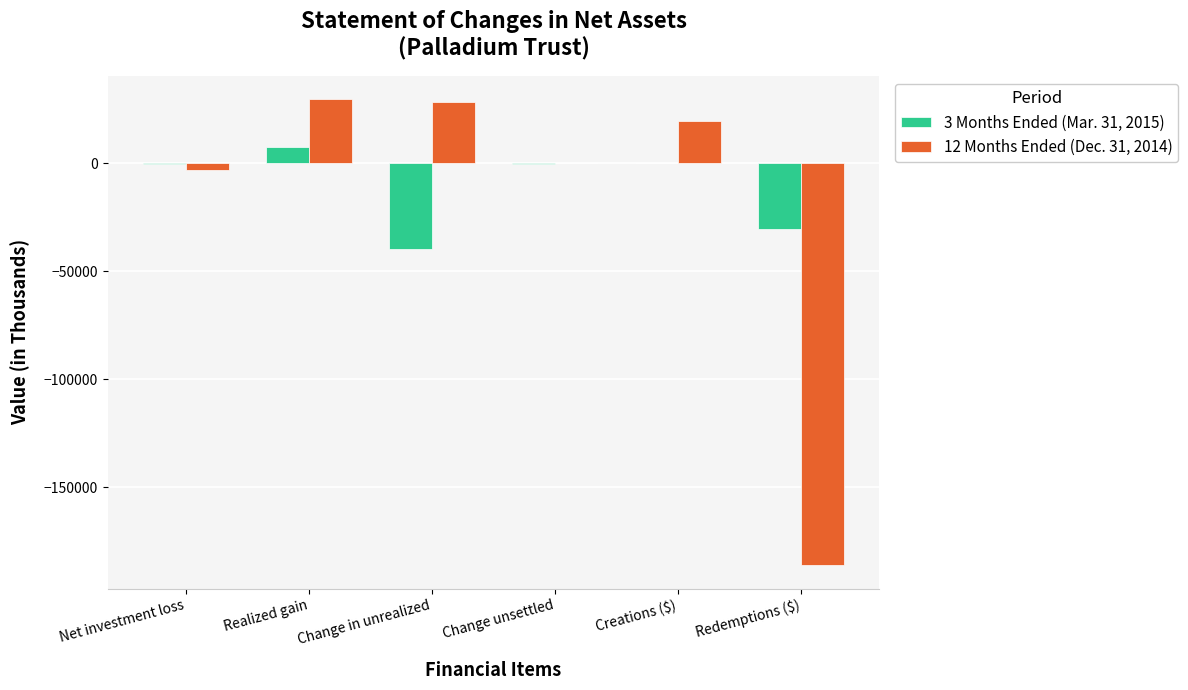

What is the maximum value shown in the chart?

29661